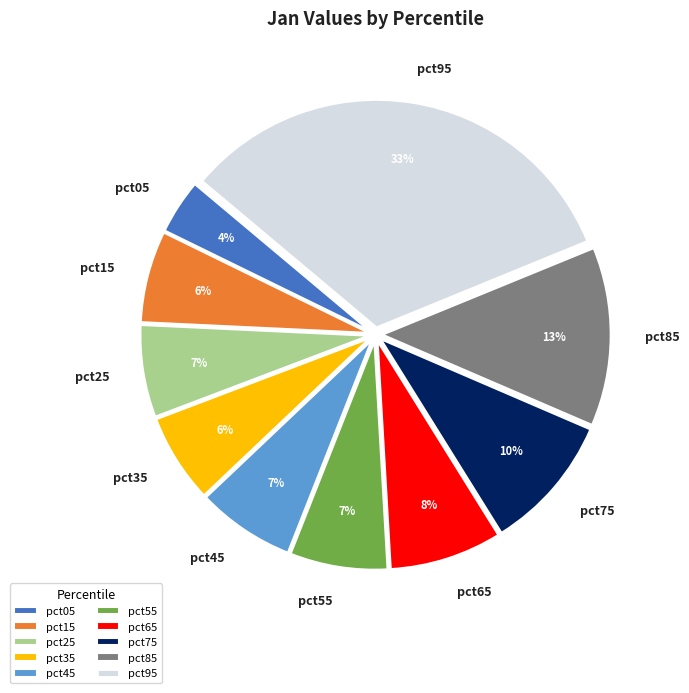

The pct75 slice represents 10% of the pie. True or false?

True